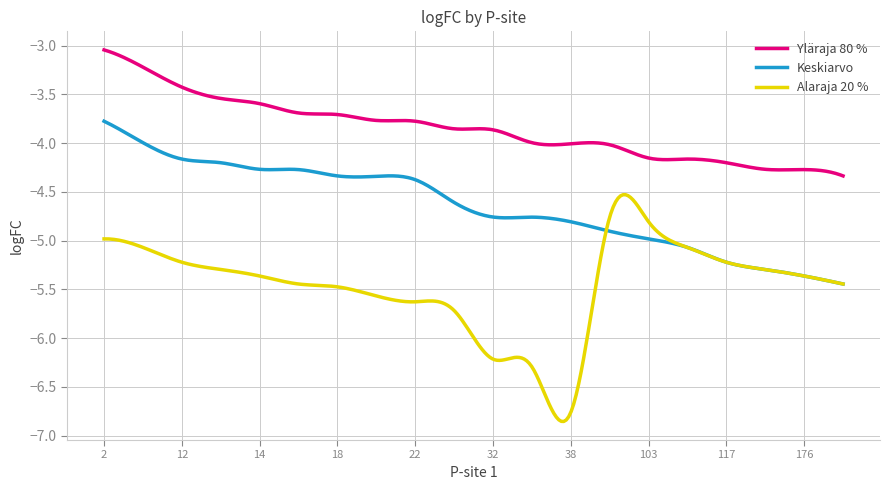

True or false: Yläraja 80 % and Alaraja 20 % intersect in this chart.

False